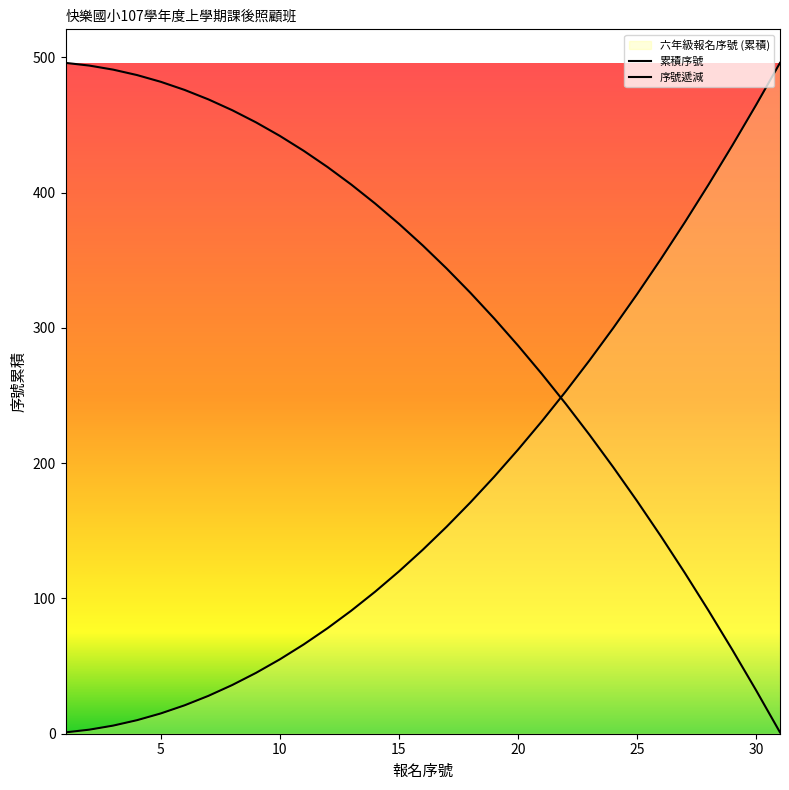

Does the chart have visible grid lines?

No